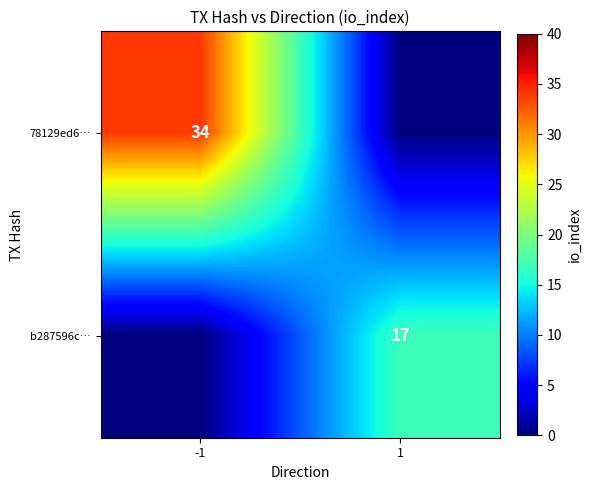

The value of 78129ed6… at -1 is 34. True or false?

True